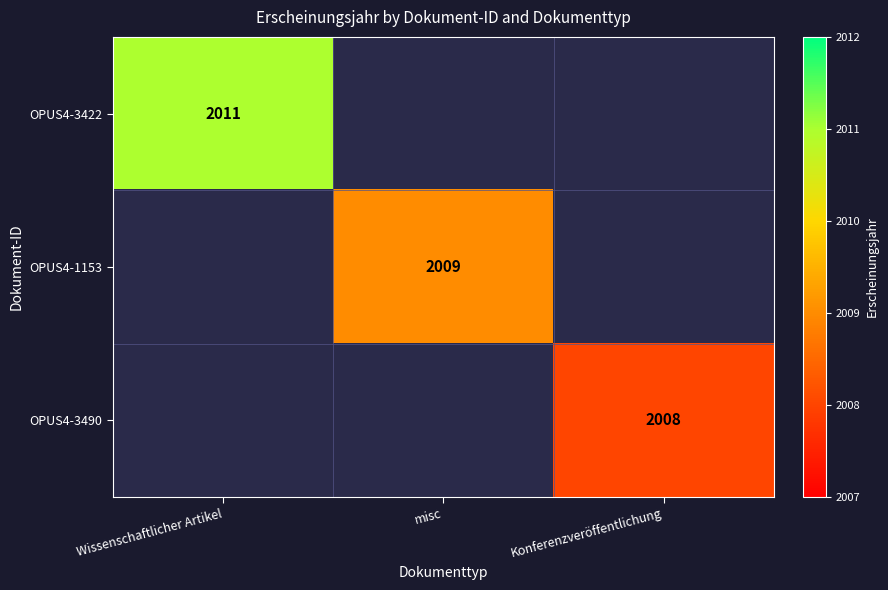

Is it true that OPUS4-3422 equals 3619 at Wissenschaftlicher Artikel?

False